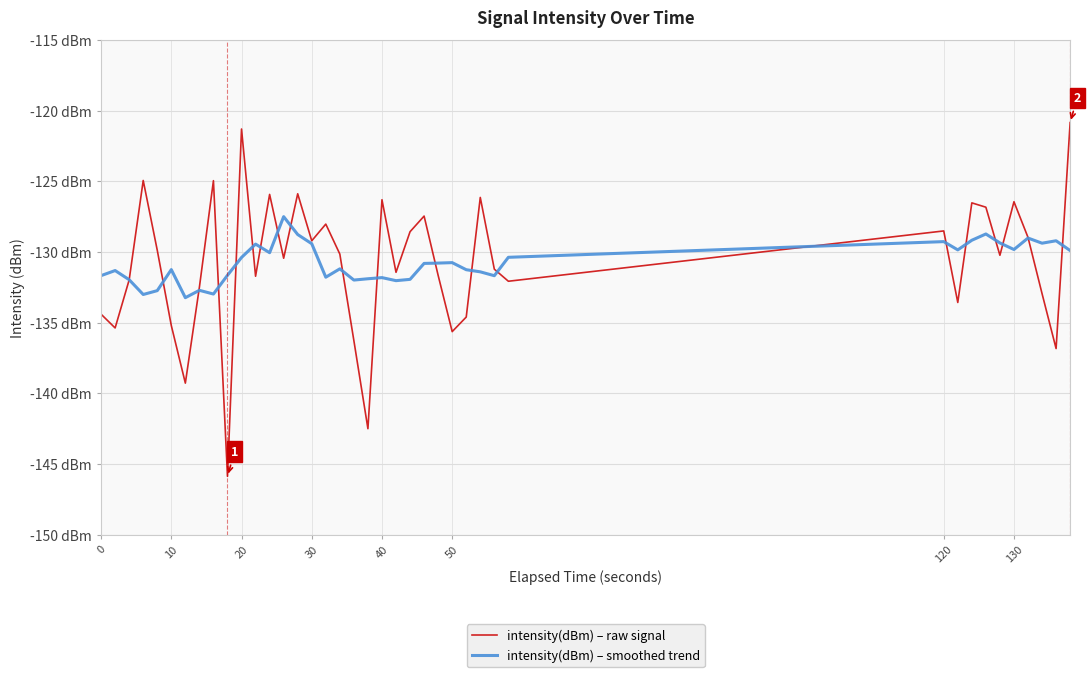

What is the value of the intensity(dBm) – smoothed trend point at the 29th from the left?

-131.7